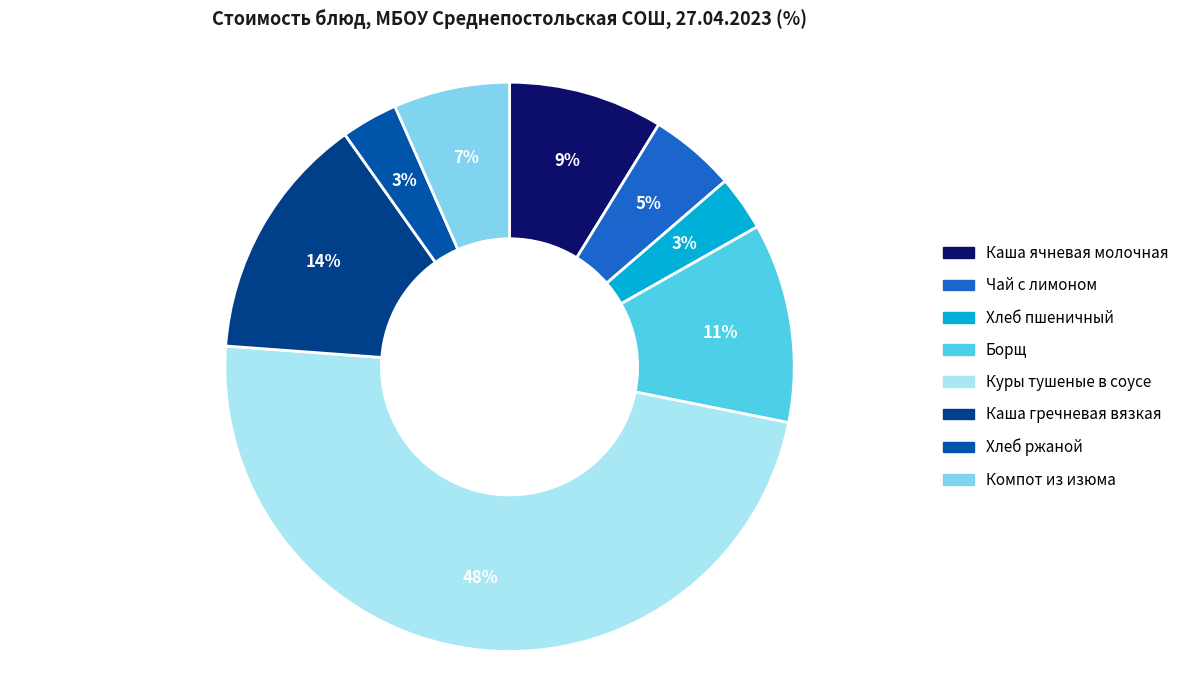

Which slice is the smallest?

Хлеб пшеничный